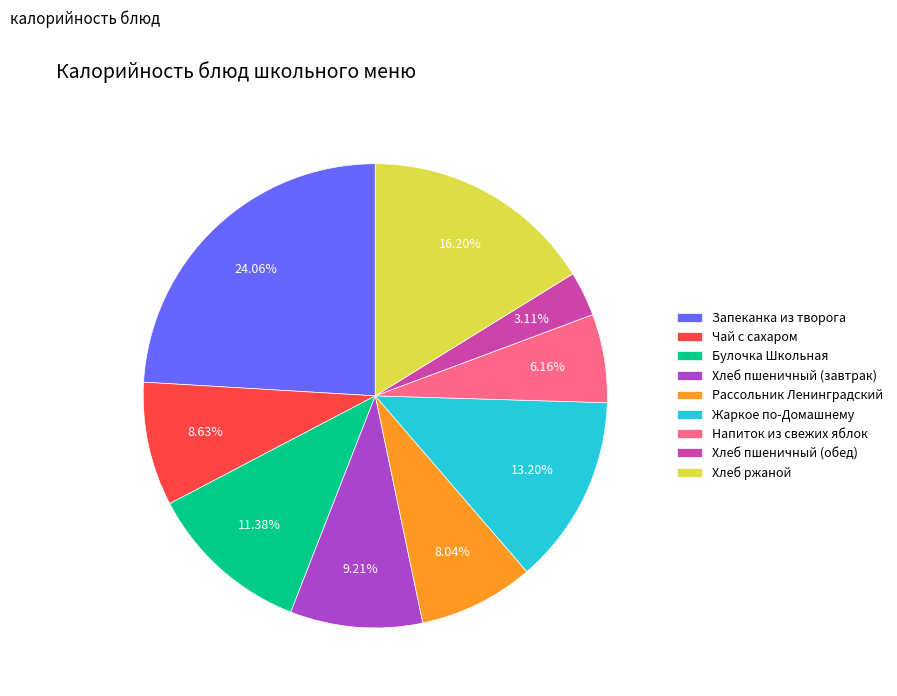

Which slice is the smallest?

Хлеб пшеничный (обед)